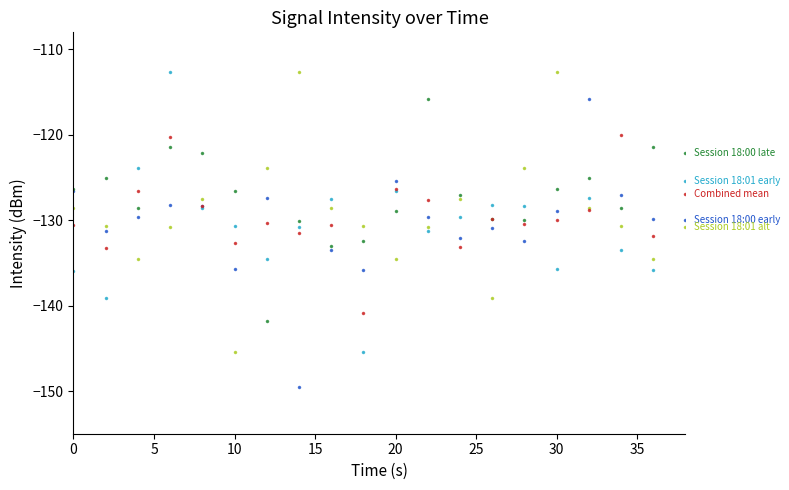

What is the maximum value shown in the chart?

-112.7